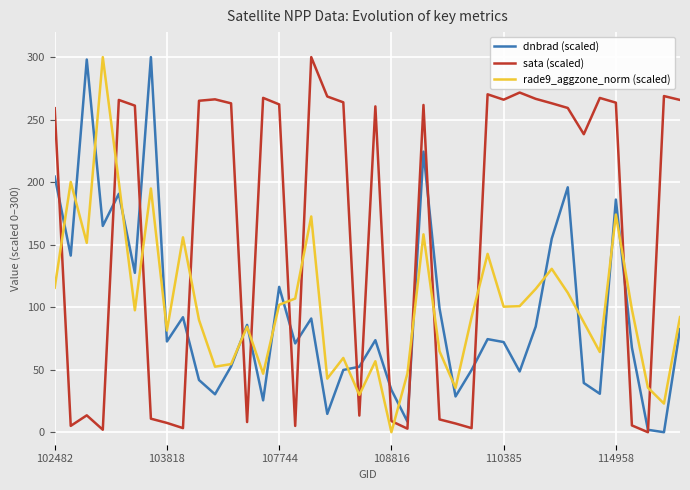

How many positive values does the sata (scaled) series have?

39